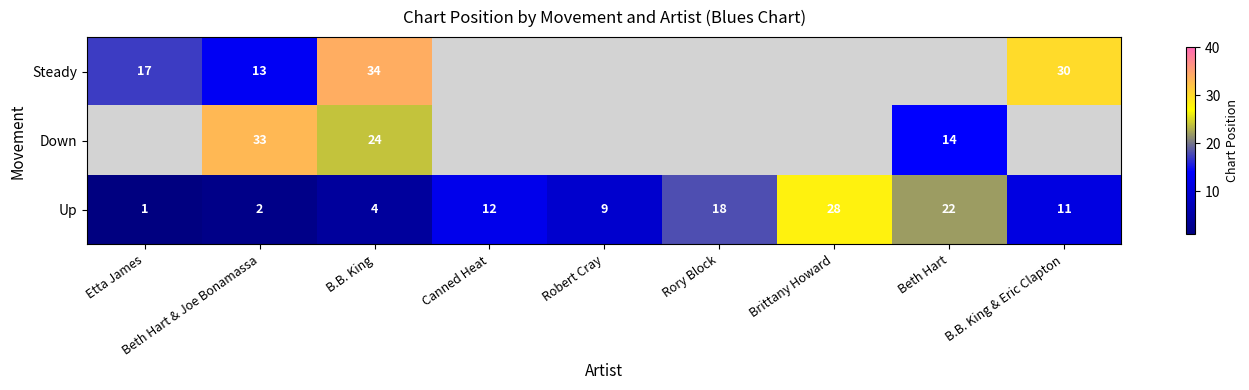

Where is Up nearest to the value 14?

Canned Heat